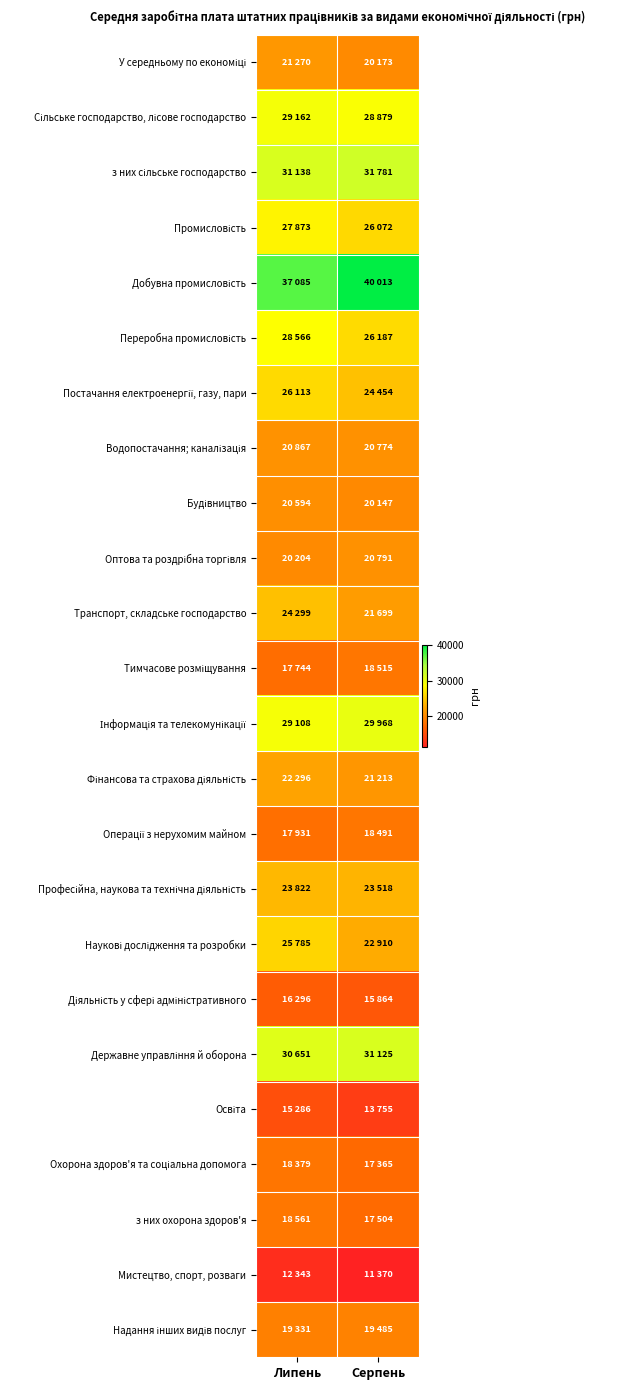

Between Серпень and Липень, which is larger?

Липень